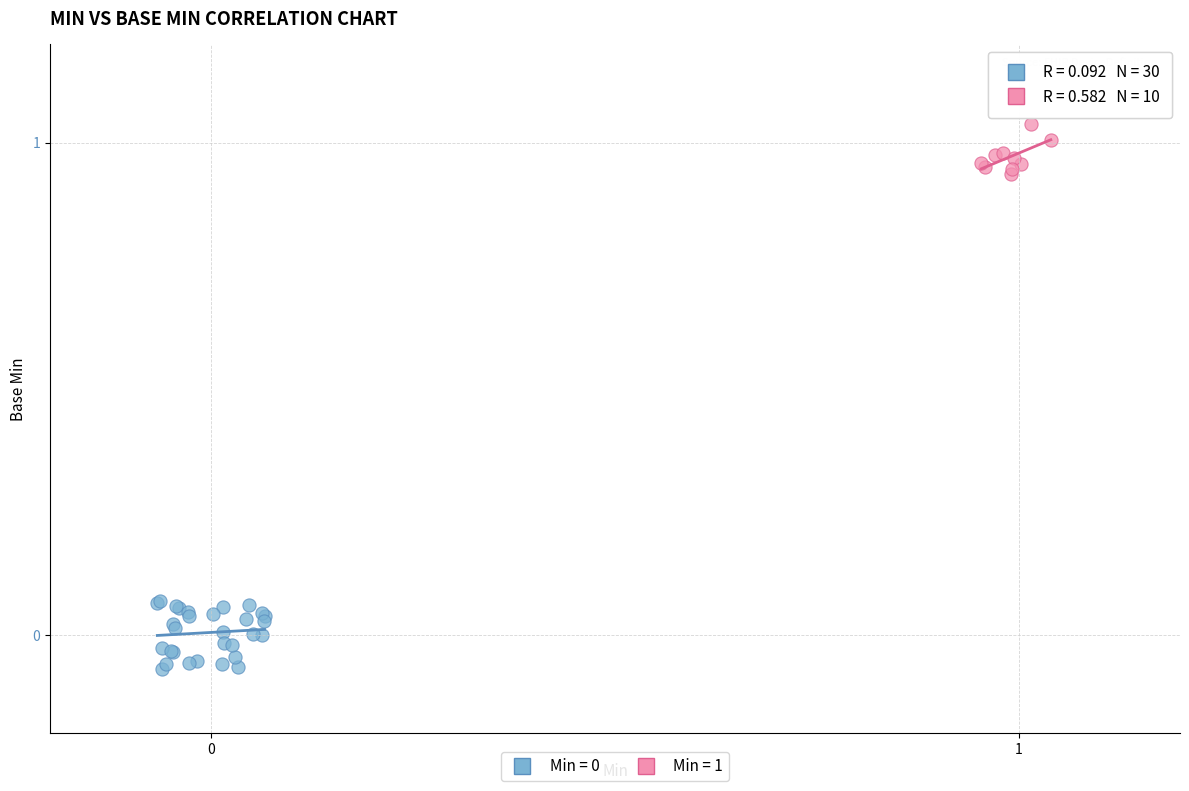

Which series reaches the maximum Y coordinate?

Min = 1